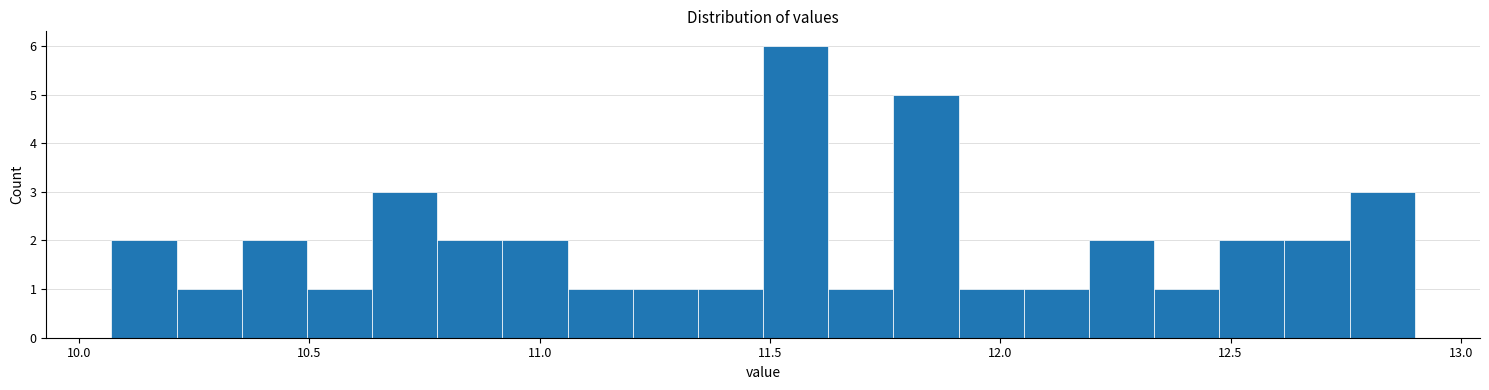

Around what value on the x-axis is the tallest bar? Give the approximate position of its centre, as read against the axis.

11.55